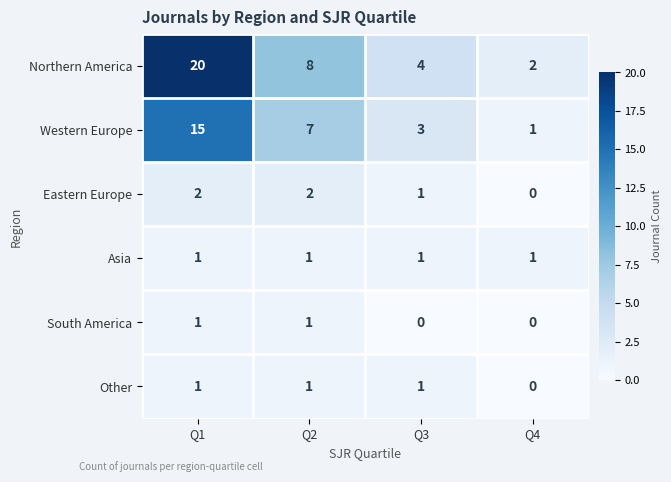

List the labels in order of Western Europe value, largest first.

Q1, Q2, Q3, Q4